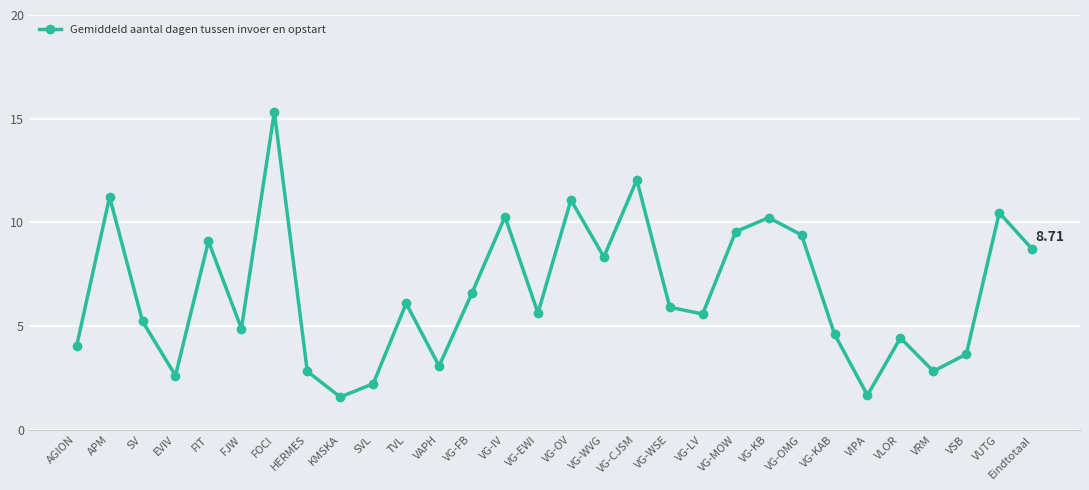

How many lines are shown in the chart?

1